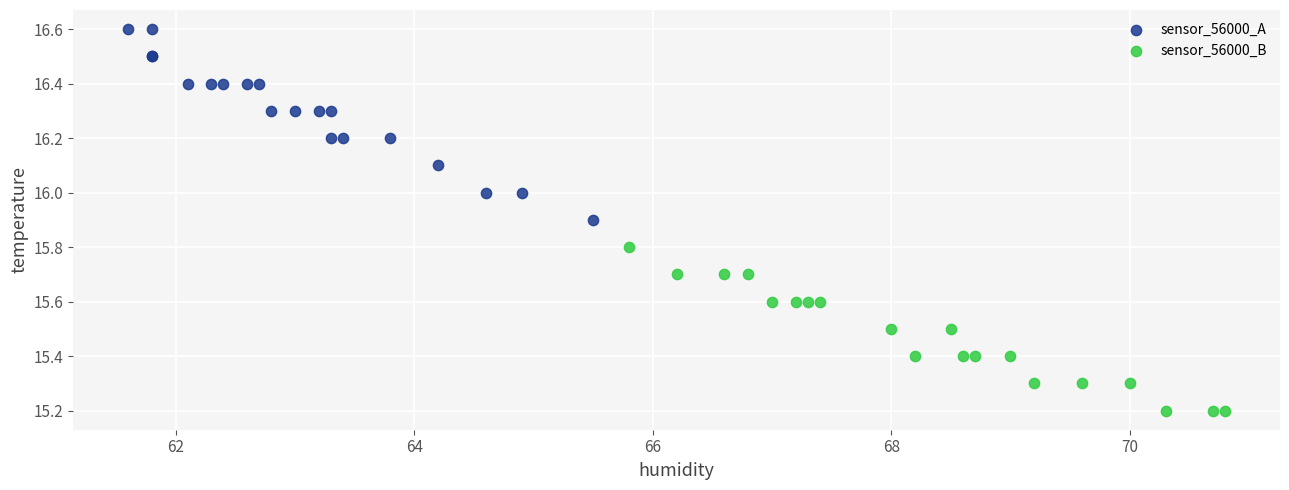

Which series reaches the minimum Y coordinate?

sensor_56000_B